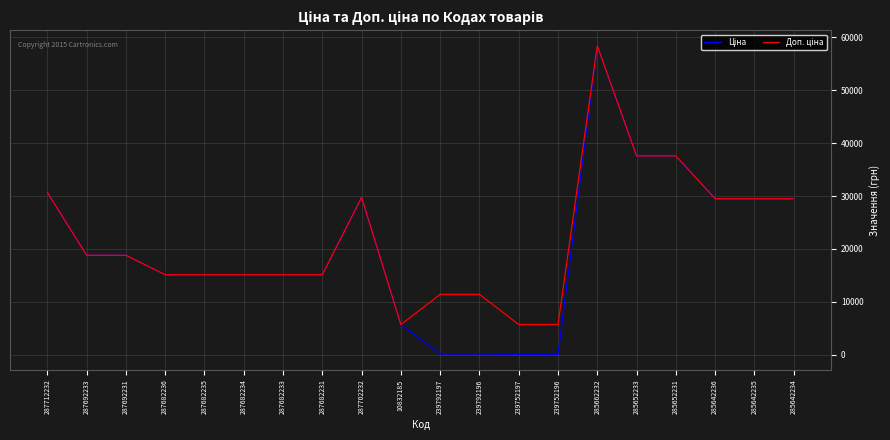

Does the chart display data point markers on the line(s)?

No